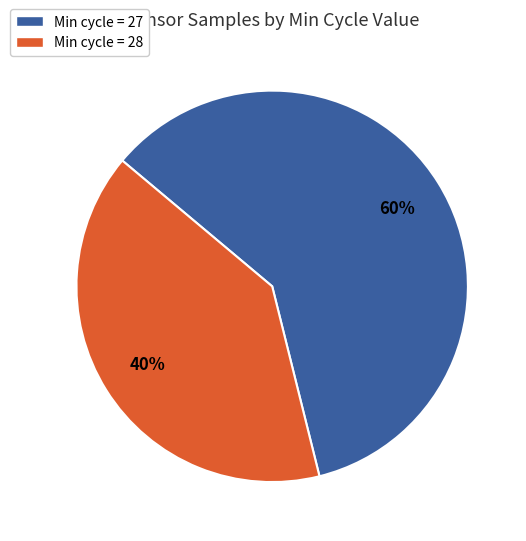

Is there any slice that represents more than half of the pie?

Yes